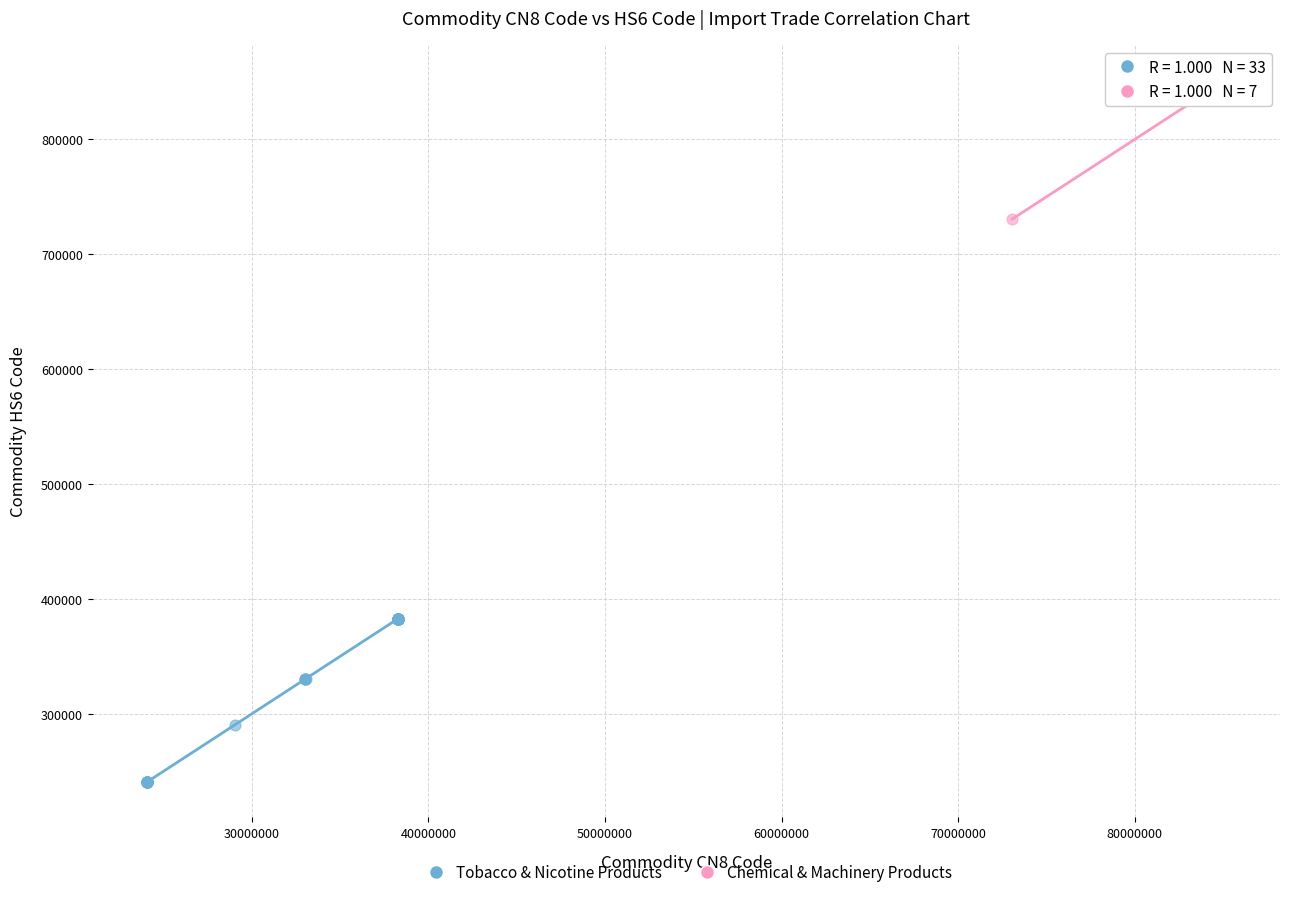

Which series reaches the minimum Y coordinate?

Tobacco & Nicotine Products